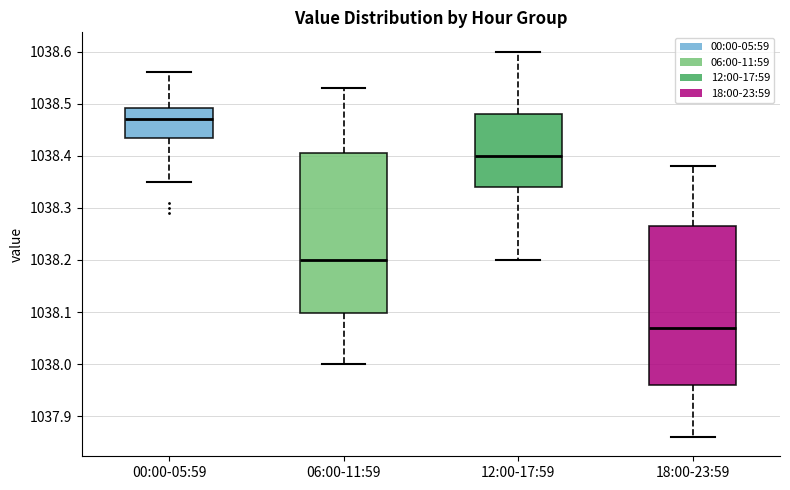

Reading left to right, read every box against the y-axis: the position of its median line, the range the box covers, and the ends of its whiskers. The values are not printed on the chart, so give them approximately, as read against the axis.

00:00-05:59: median 1038.47, box 1038.44 to 1038.49, whiskers 1038.35 to 1038.56
06:00-11:59: median 1038.20, box 1038.10 to 1038.41, whiskers 1038.00 to 1038.53
12:00-17:59: median 1038.40, box 1038.34 to 1038.48, whiskers 1038.20 to 1038.60
18:00-23:59: median 1038.07, box 1037.96 to 1038.27, whiskers 1037.86 to 1038.38